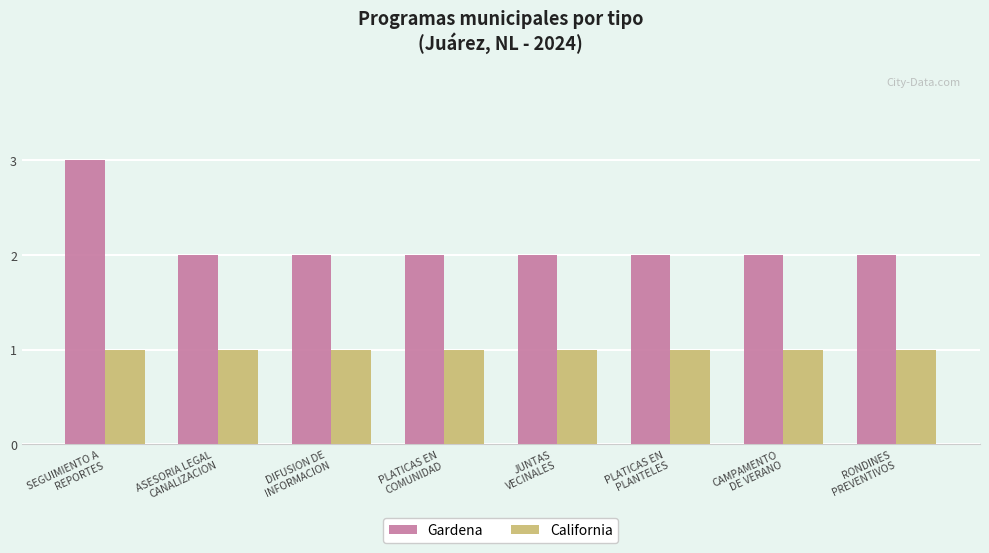

The value of California at SEGUIMIENTO A
REPORTES is 2. True or false?

False